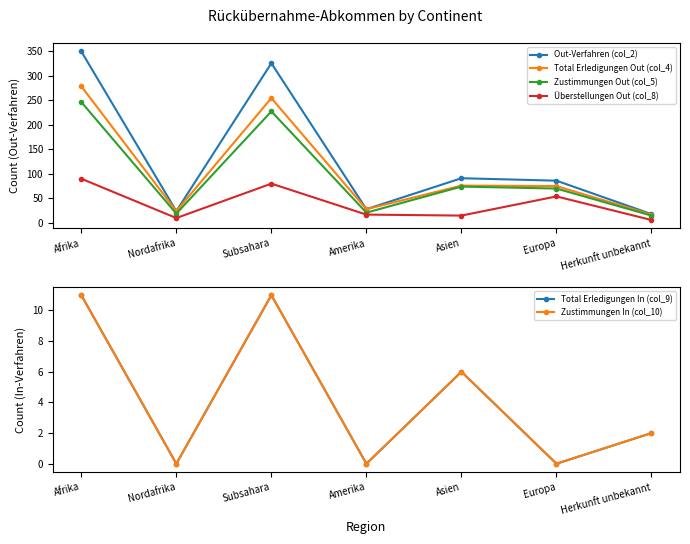

True or false: Überstellungen Out (col_8) has more than 0 interior local peaks.

True